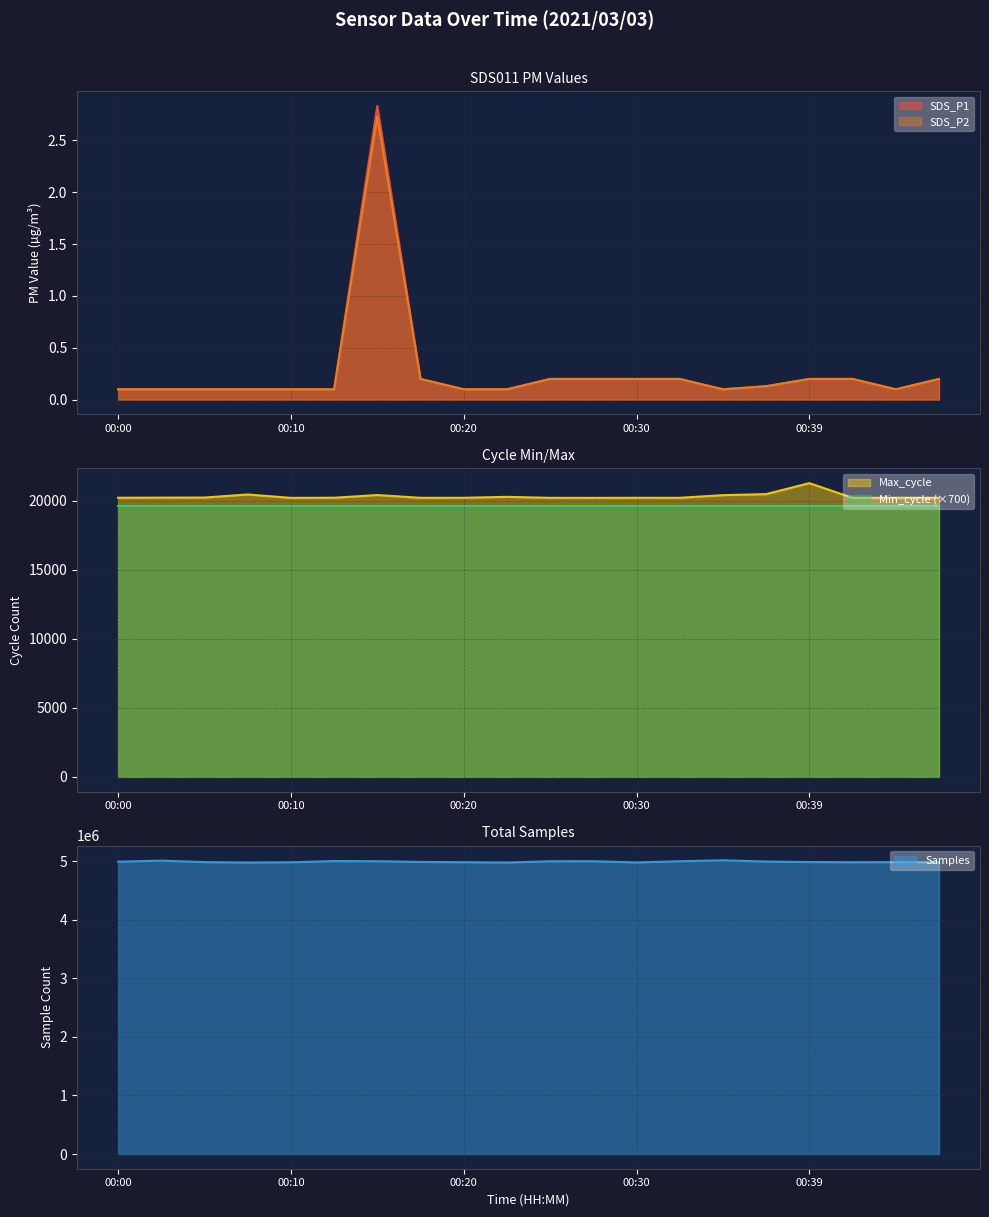

What is the highest value of the SDS_P1 series?

2.8